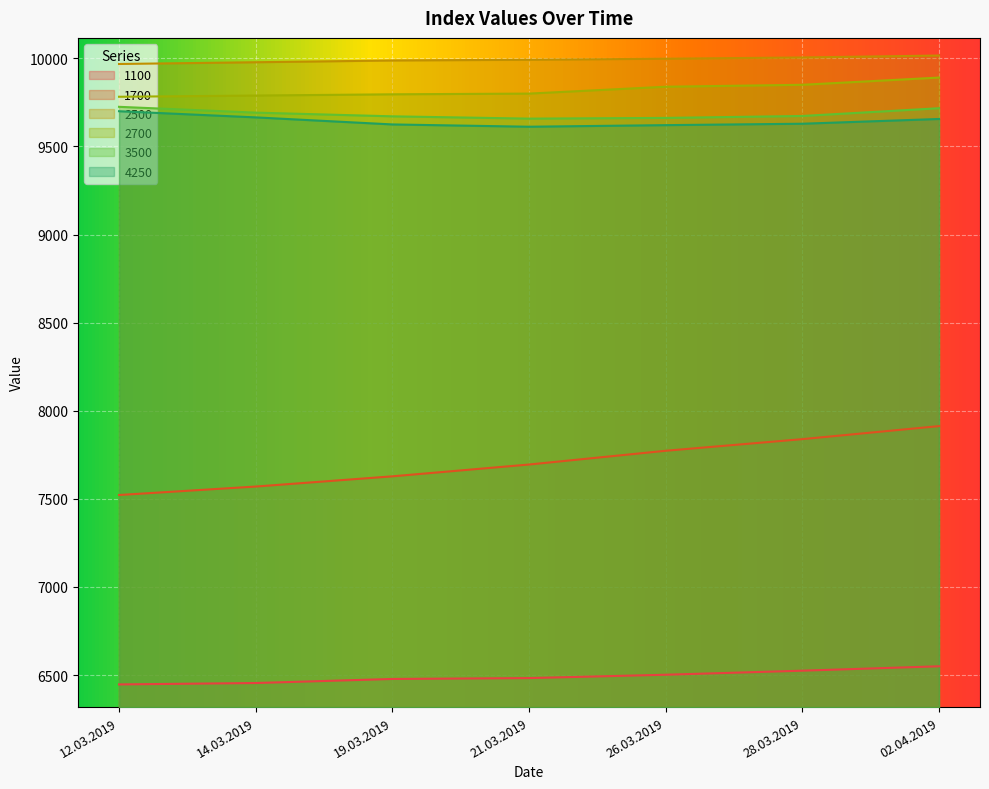

At which label does 3500 first exceed 9673?

12.03.2019